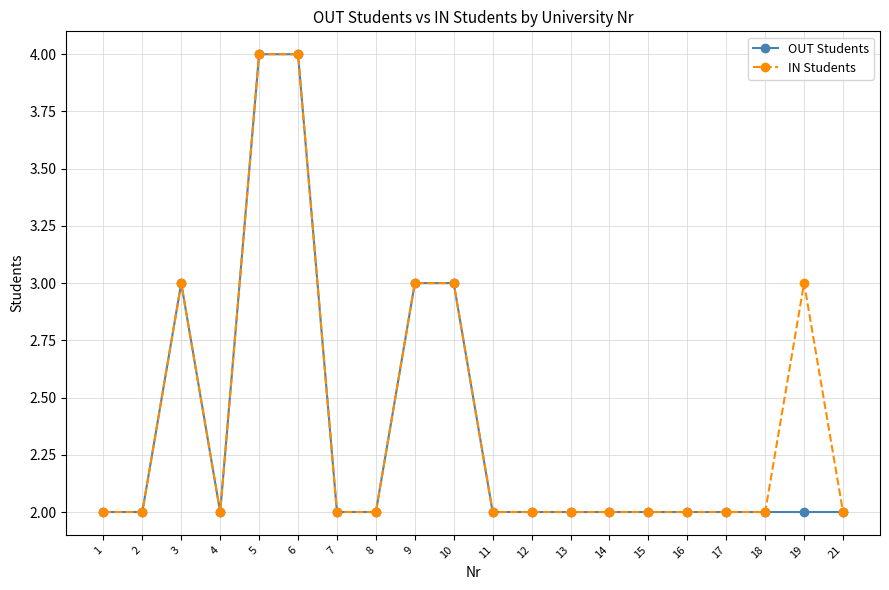

Is it true that OUT Students equals 3 at 16?

False